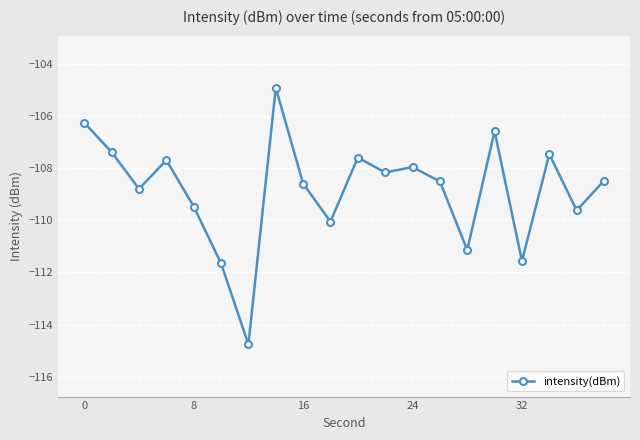

Reading left to right, what are all the values shown in this chart?

-106.3	-107.4	-108.8	-107.7	-109.5	-111.7	-114.8	-104.9	-108.6	-110.1	-107.6	-108.2	-108.0	-108.5	-111.1	-106.6	-111.6	-107.5	-109.6	-108.5